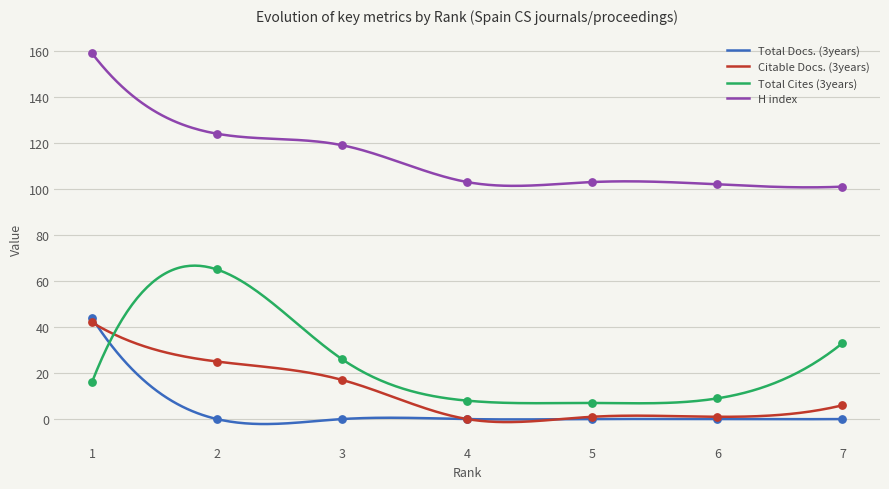

At how many categories does at least one series exceed 46?

7